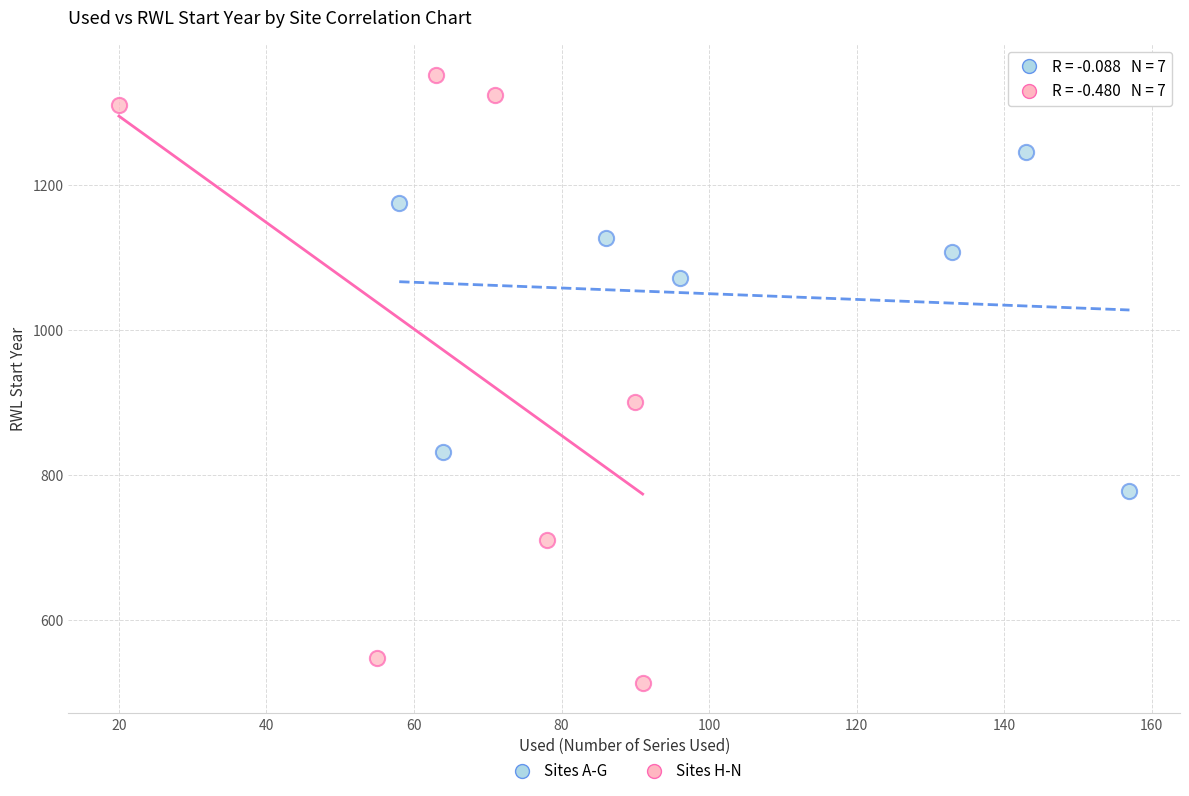

Which series reaches the maximum Y coordinate?

Sites H-N